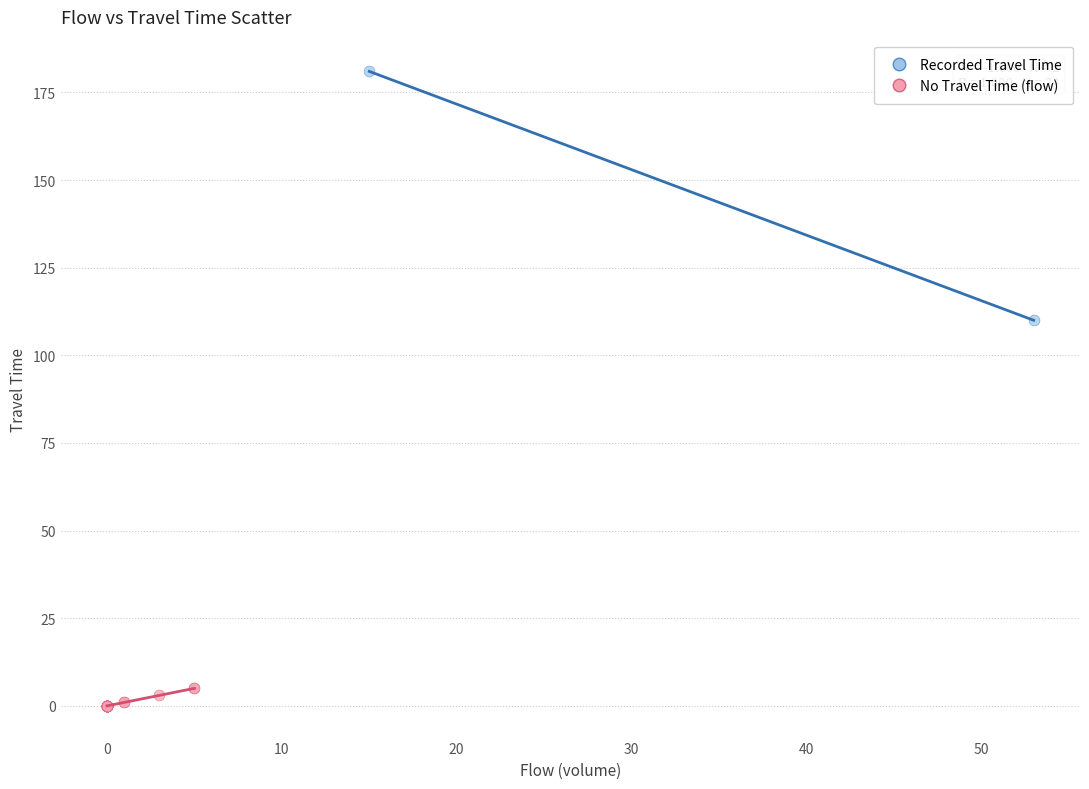

Which series has the widest spread of Y values?

Recorded Travel Time